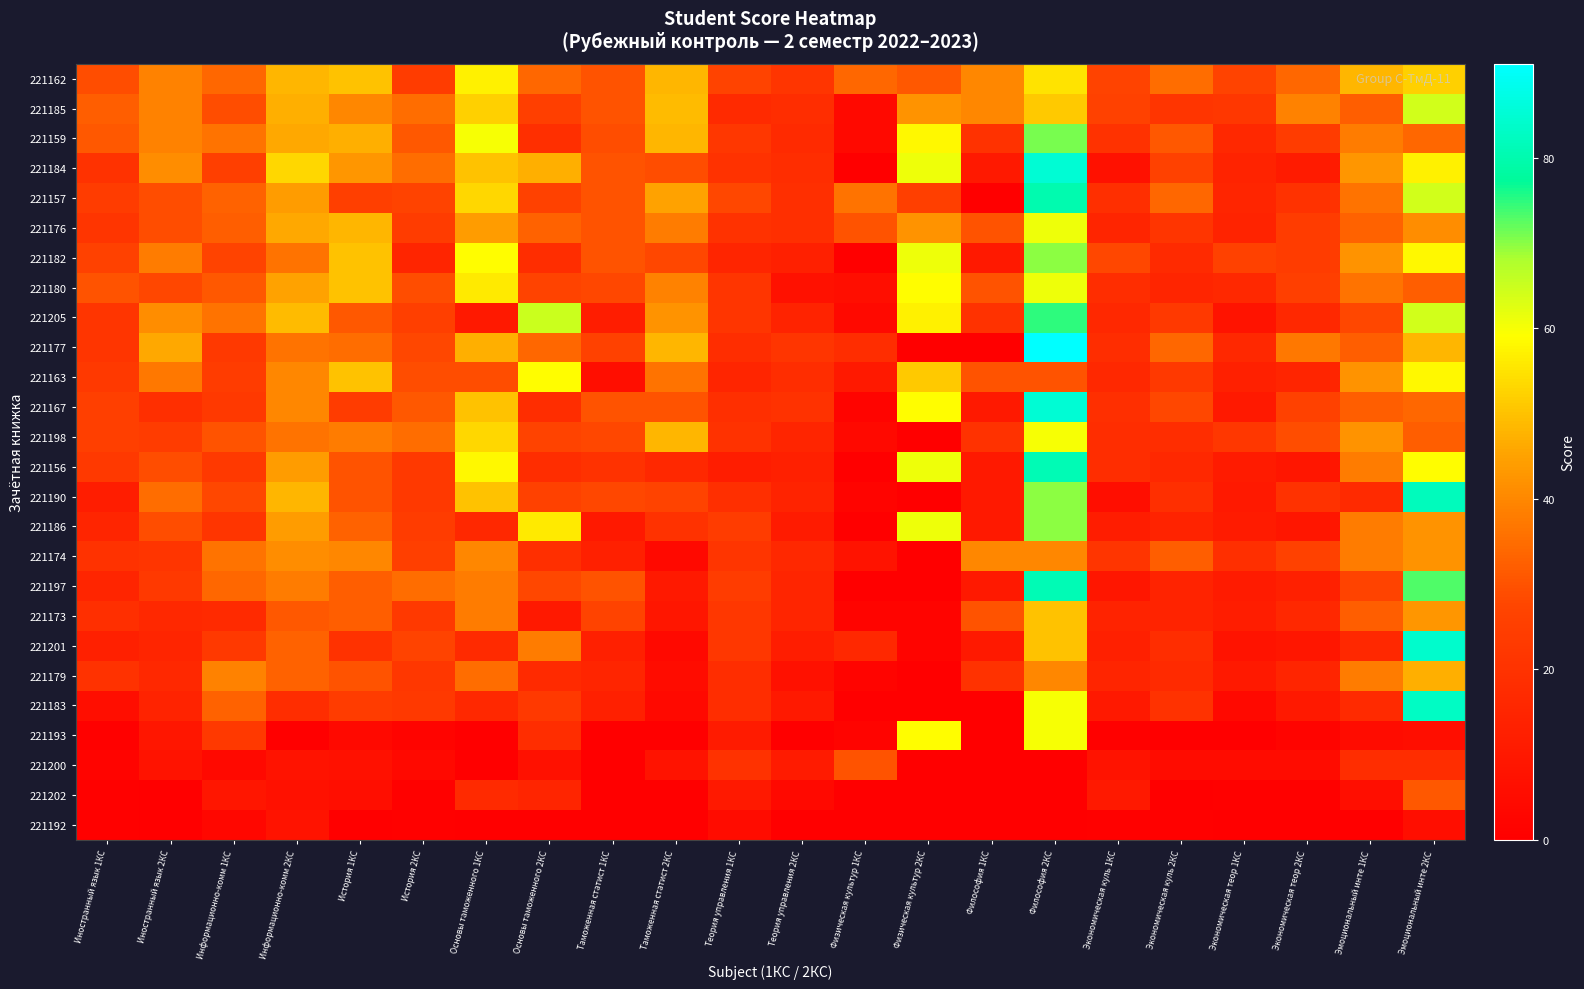

Which category has the highest value across all series?

Философия 2КС